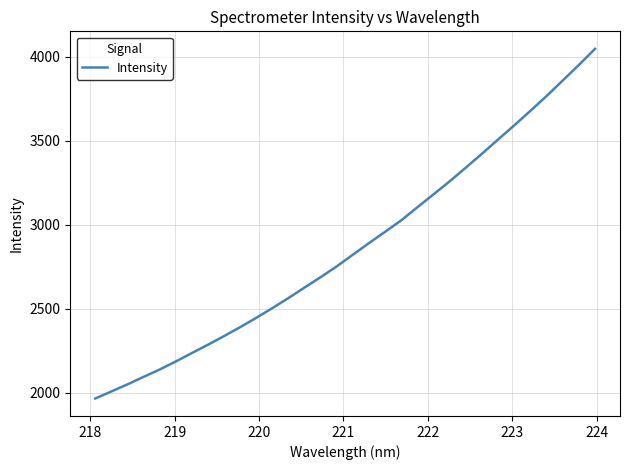

Count the number of data series in this chart.

1